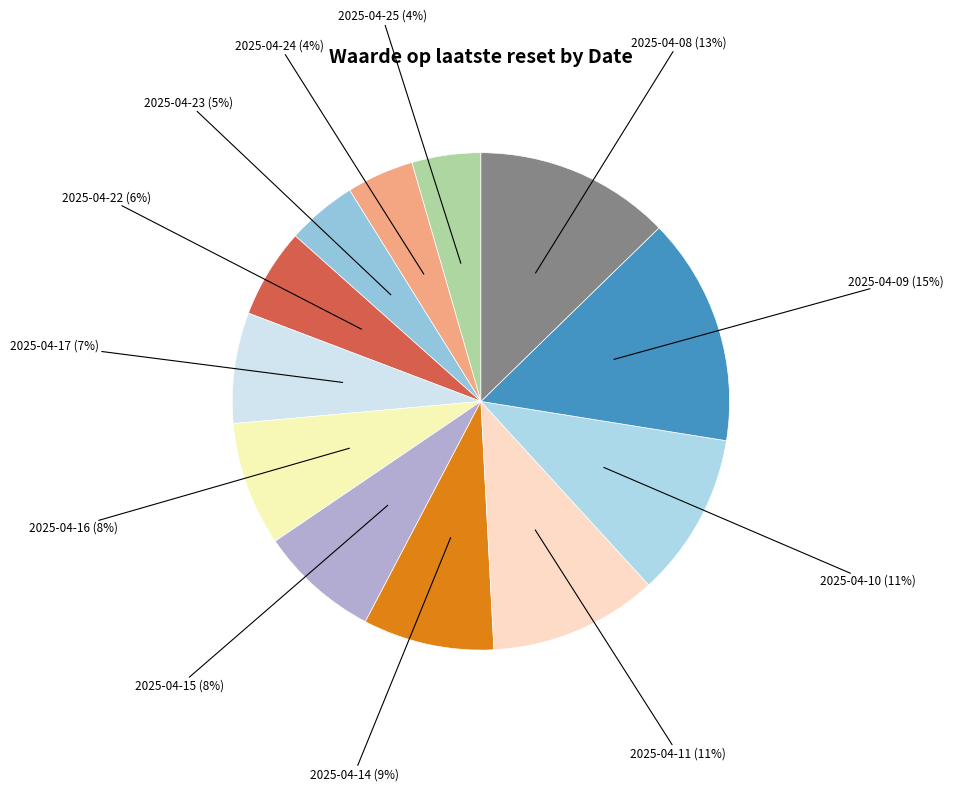

Does 2025-04-25 account for over 50% of the chart?

No